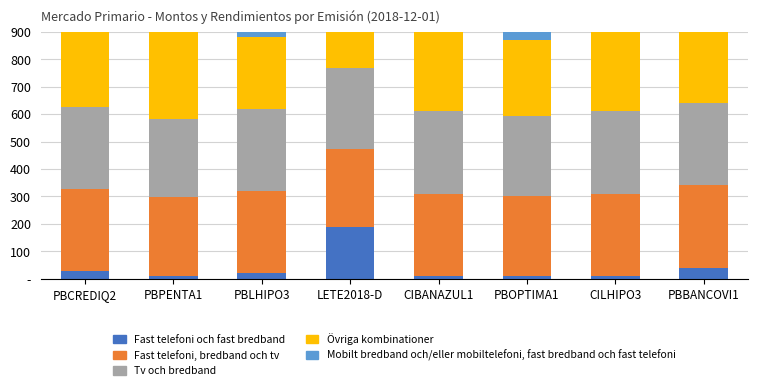

What is the label of the 8th bar from the left?

PBBANCOVI1